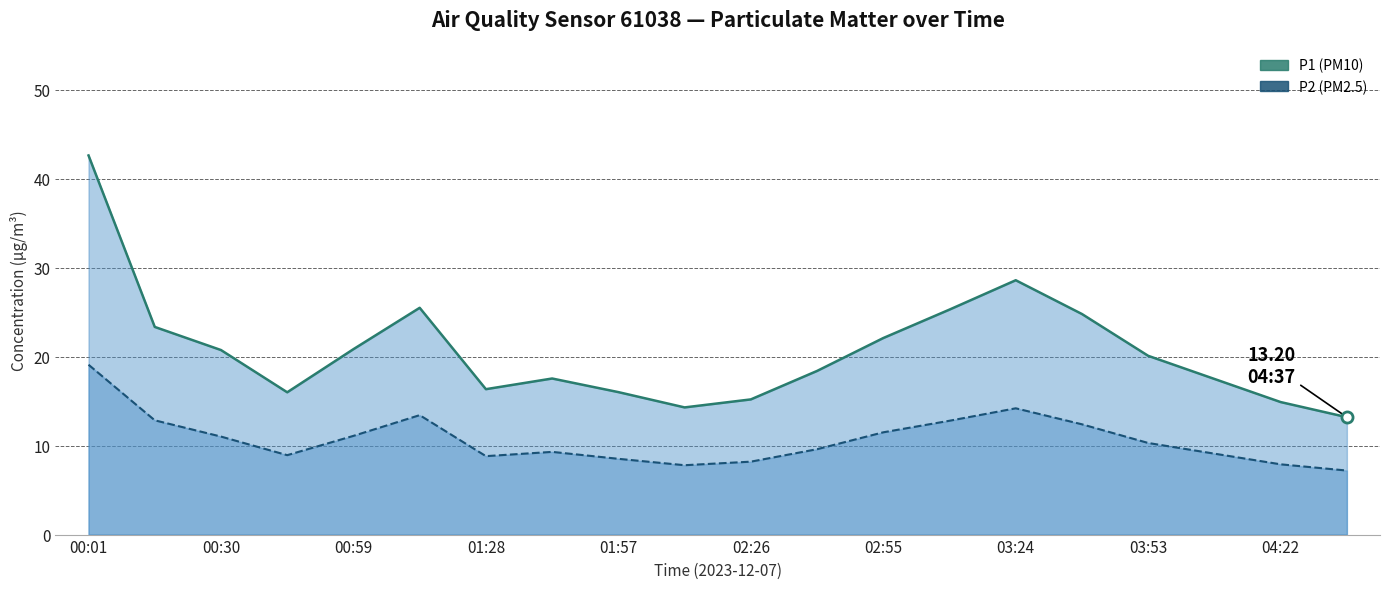

In P2 (PM2.5), how many points are lower than both neighbors (excluding endpoints)?

3